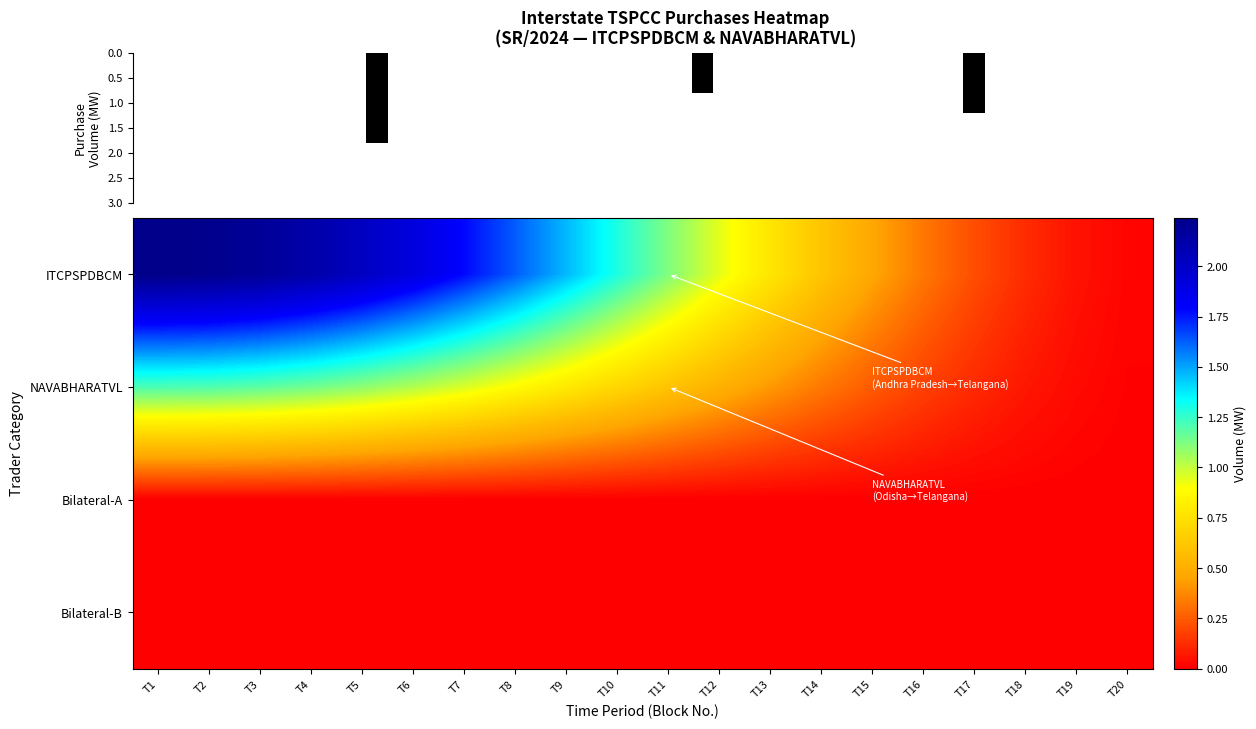

At which label does ITCPSPDBCM first exceed 1?

T1